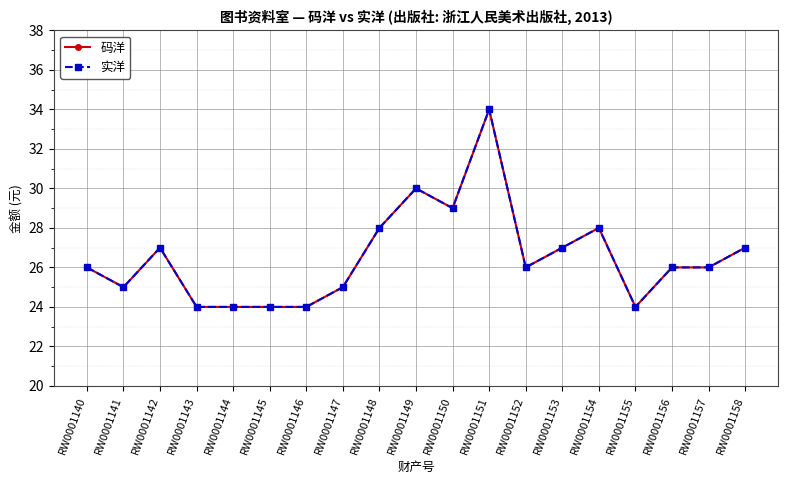

At which label does 码洋 reach its minimum?

RW0001143